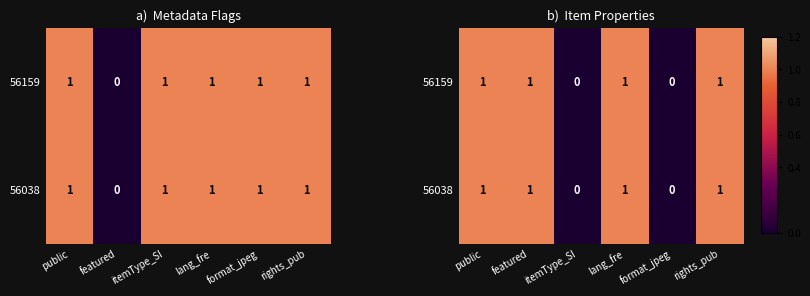

Rank the series by their maximum value, from highest to lowest.

56159, 56038